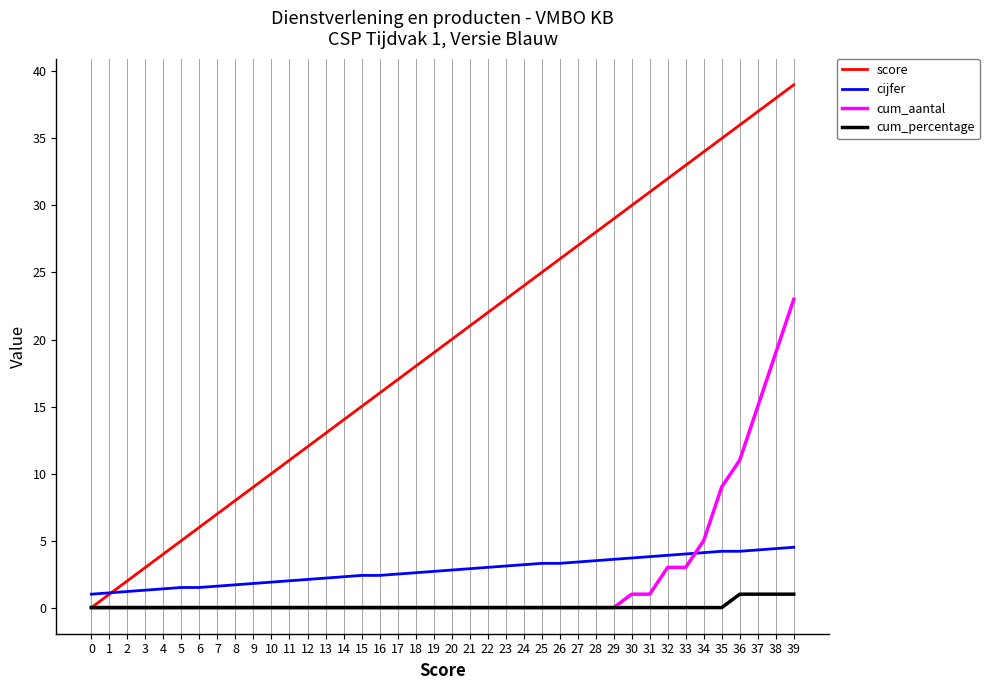

List the series in order of their peak value, lowest first.

cum_percentage, cijfer, cum_aantal, score